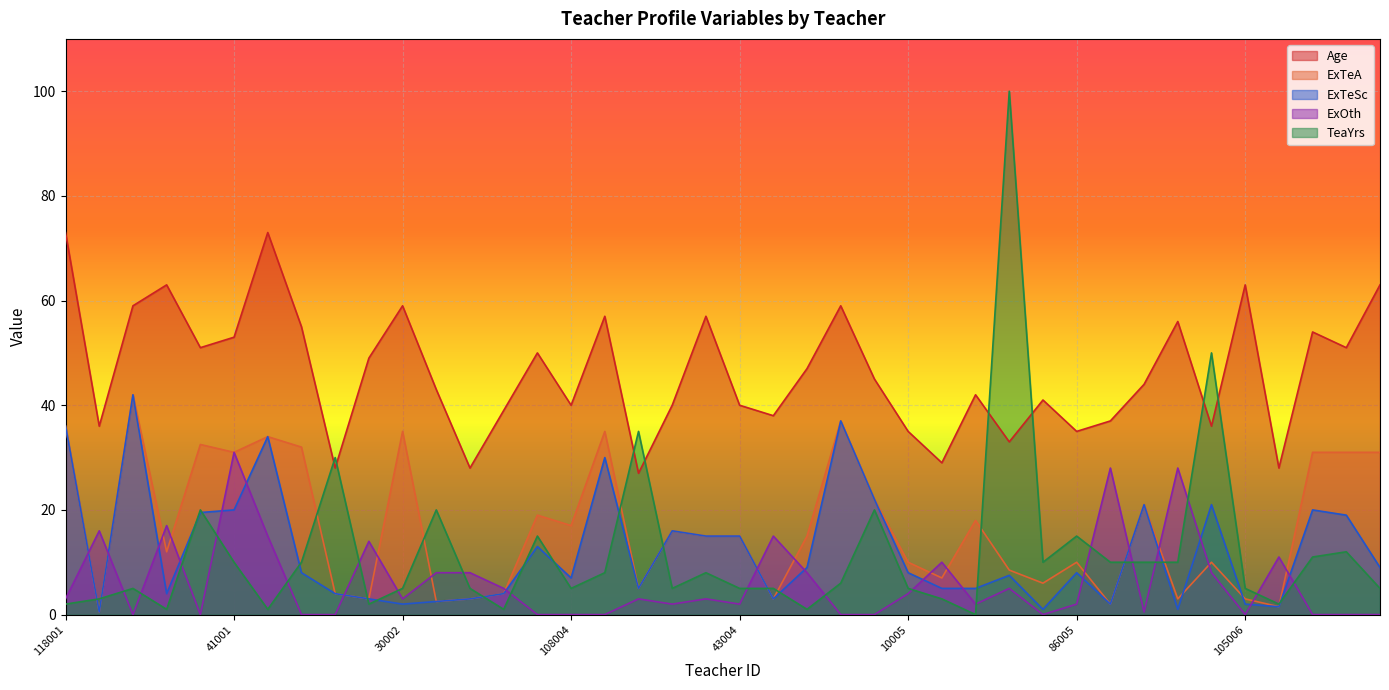

At how many categories does at least one series exceed 1?

40